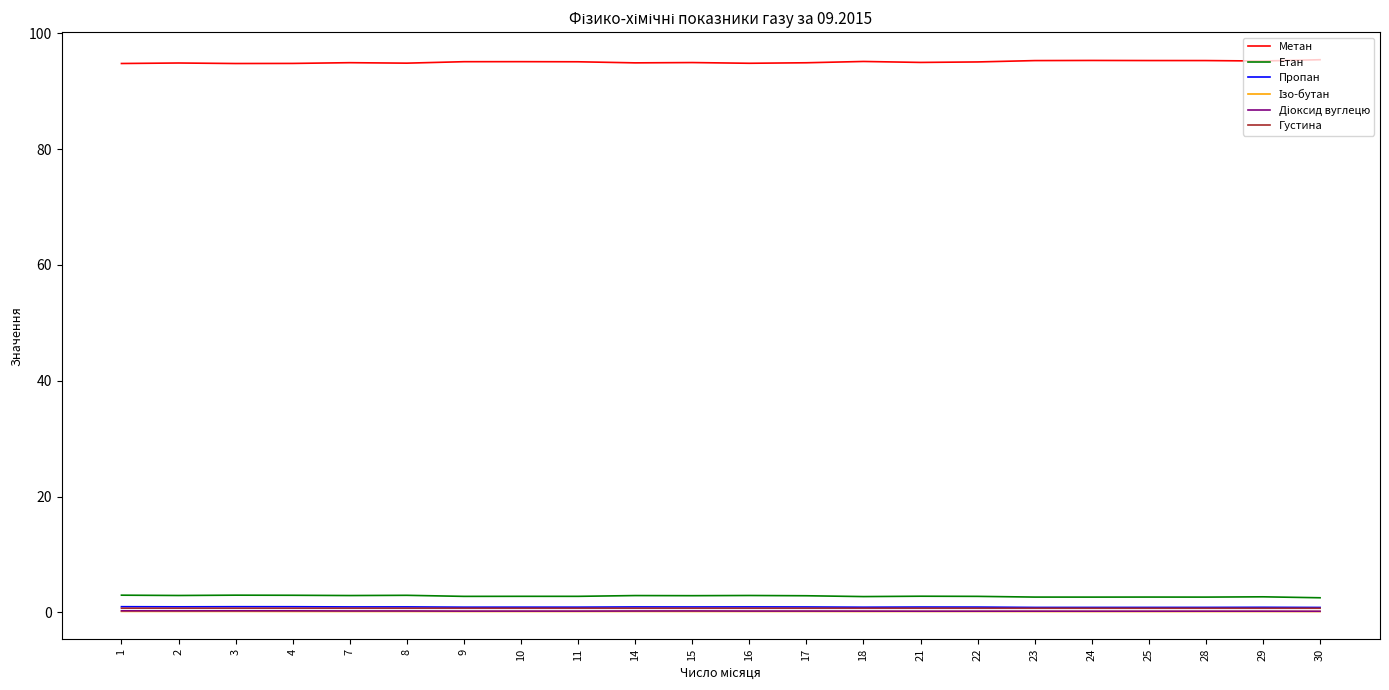

What is the minimum value shown in the chart?

0.1